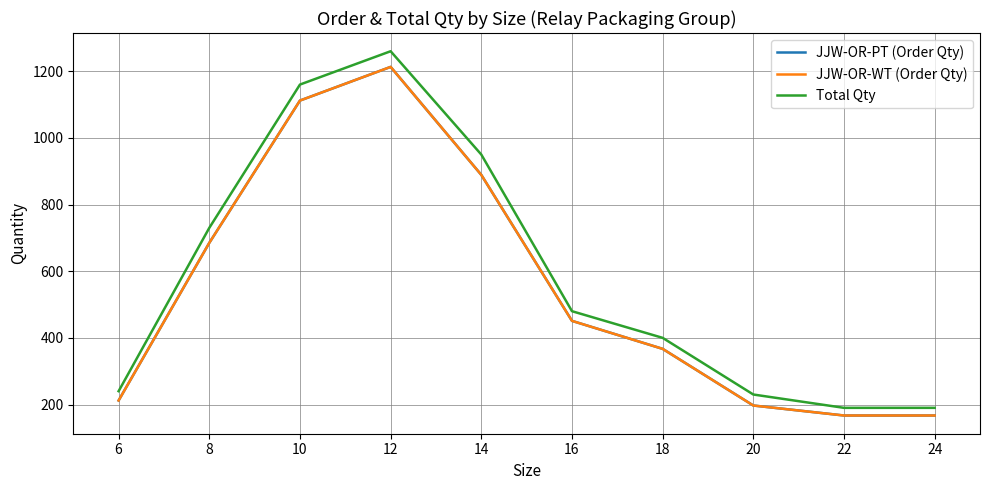

True or false: Total Qty and JJW-OR-WT (Order Qty) cross at least once.

False